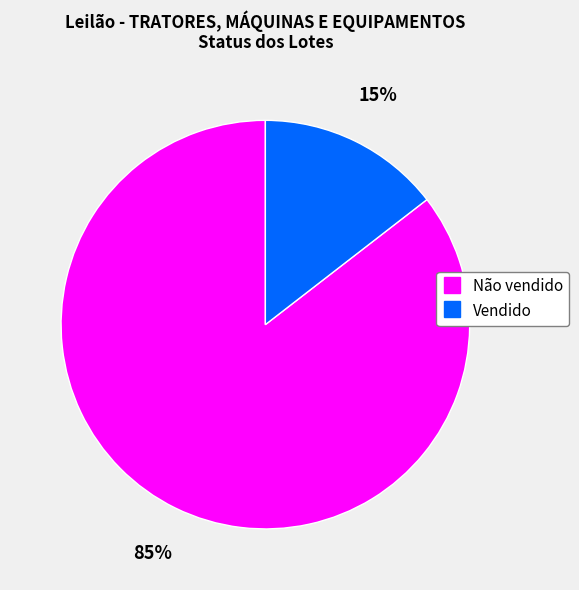

Which slice is the largest?

Não vendido